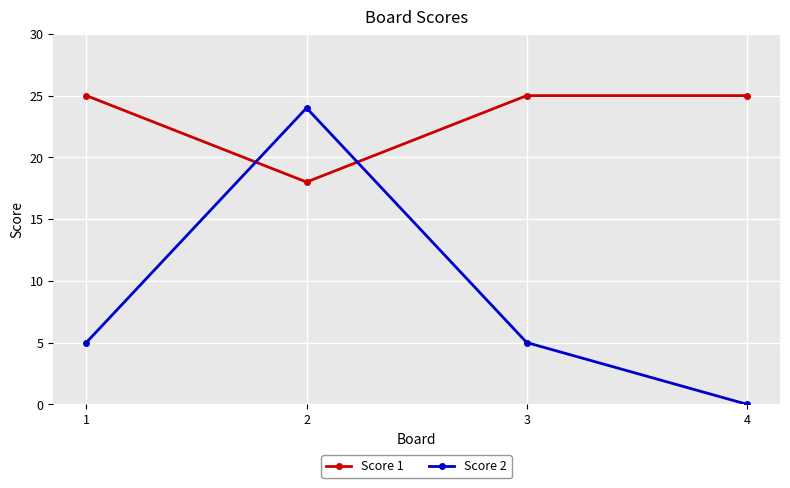

Count the Score 1 values in the range 25 to 26.

3